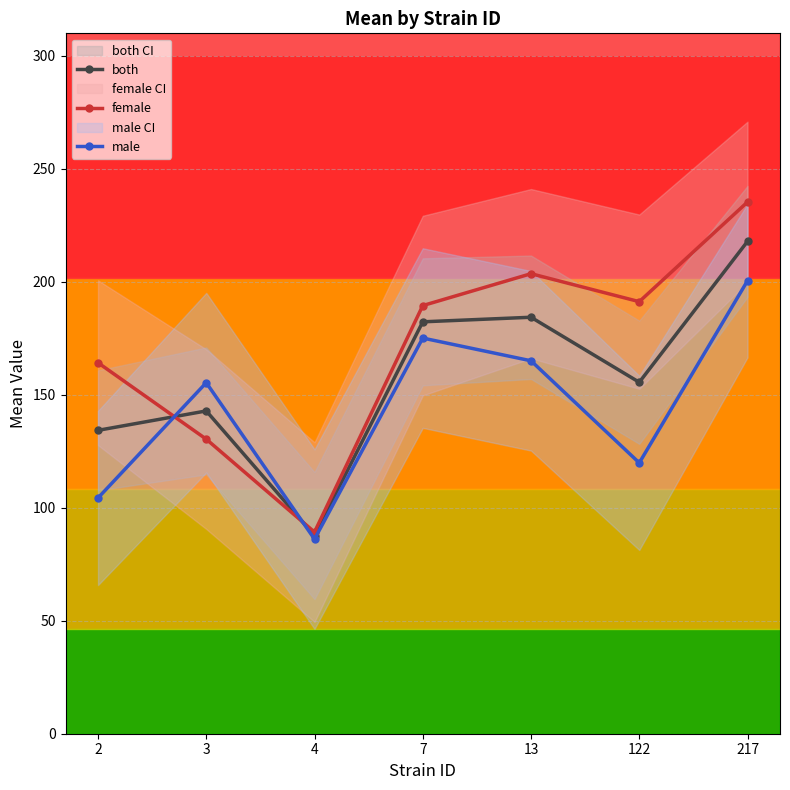

The value of both at 13 is 119.7. True or false?

False